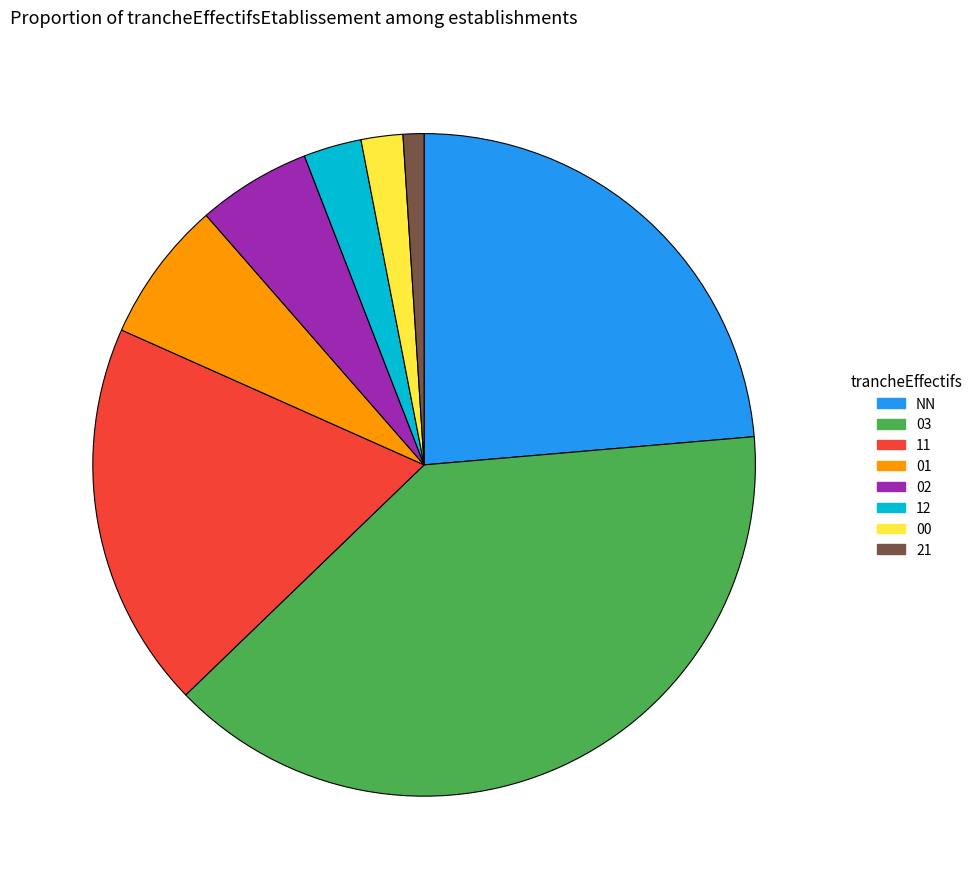

Count the number of slices in the pie.

8